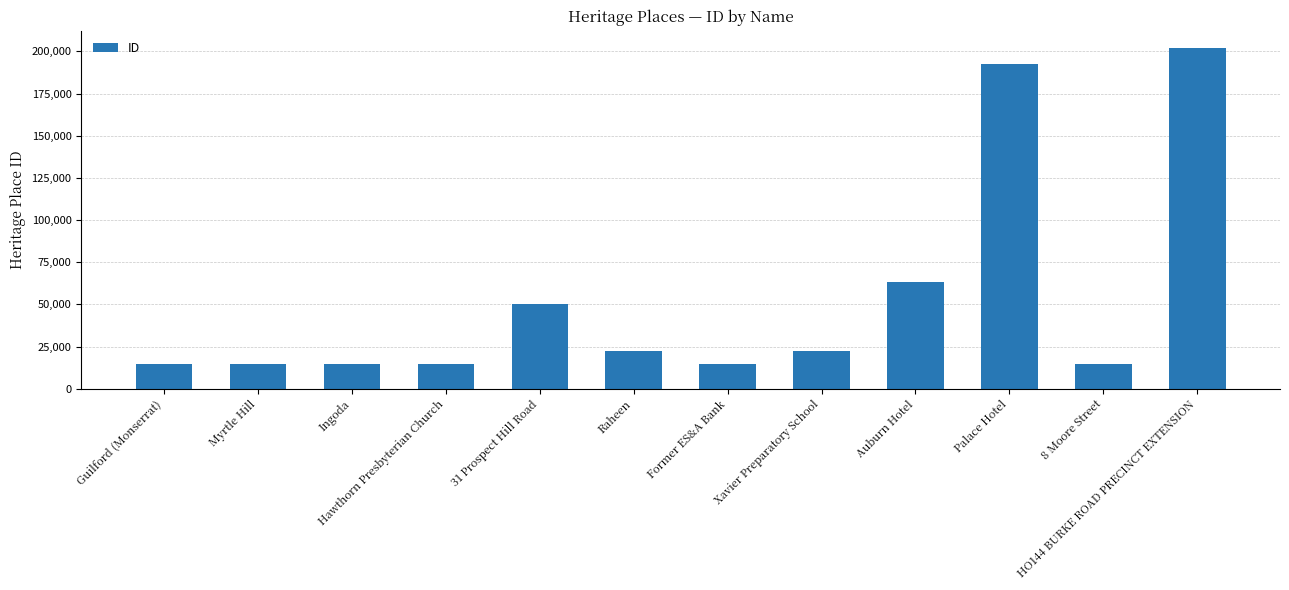

At which category does the chart reach its peak across all series?

HO144 BURKE ROAD PRECINCT EXTENSION